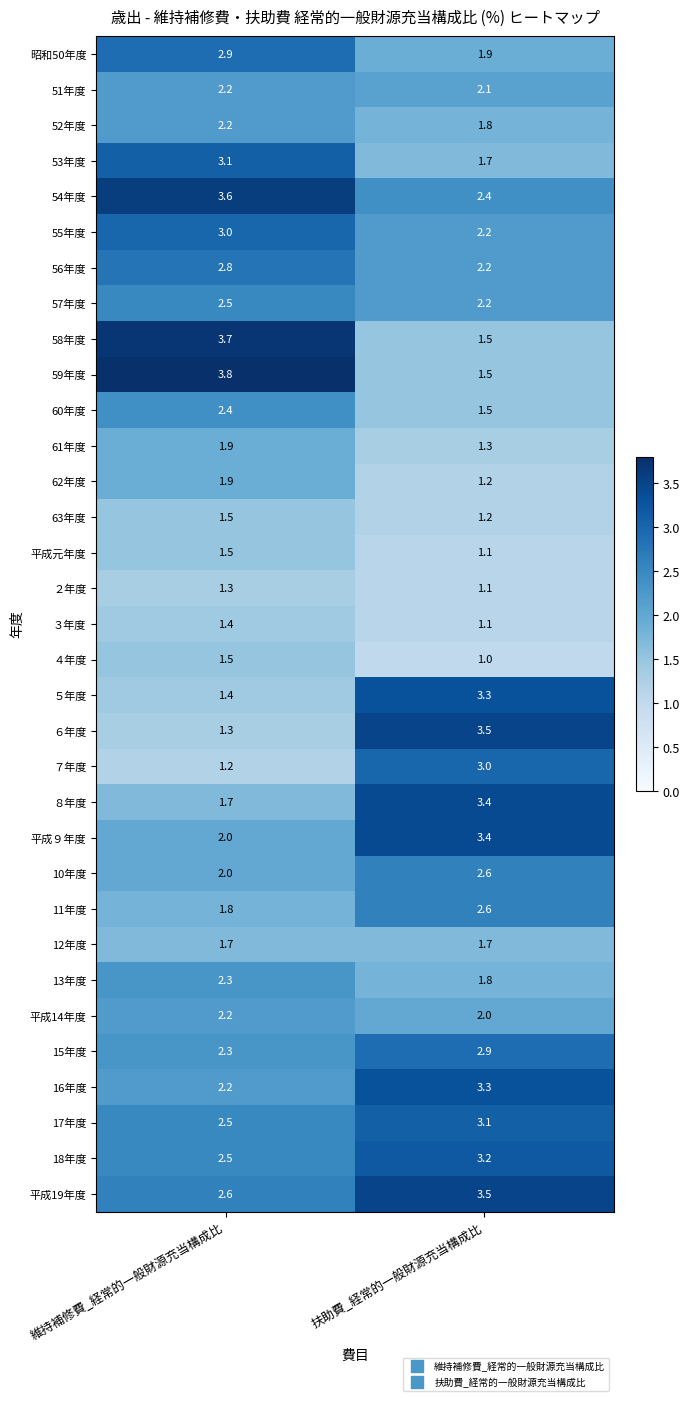

The value of 18年度 at 扶助費_経常的一般財源充当構成比 is 3.2. True or false?

True